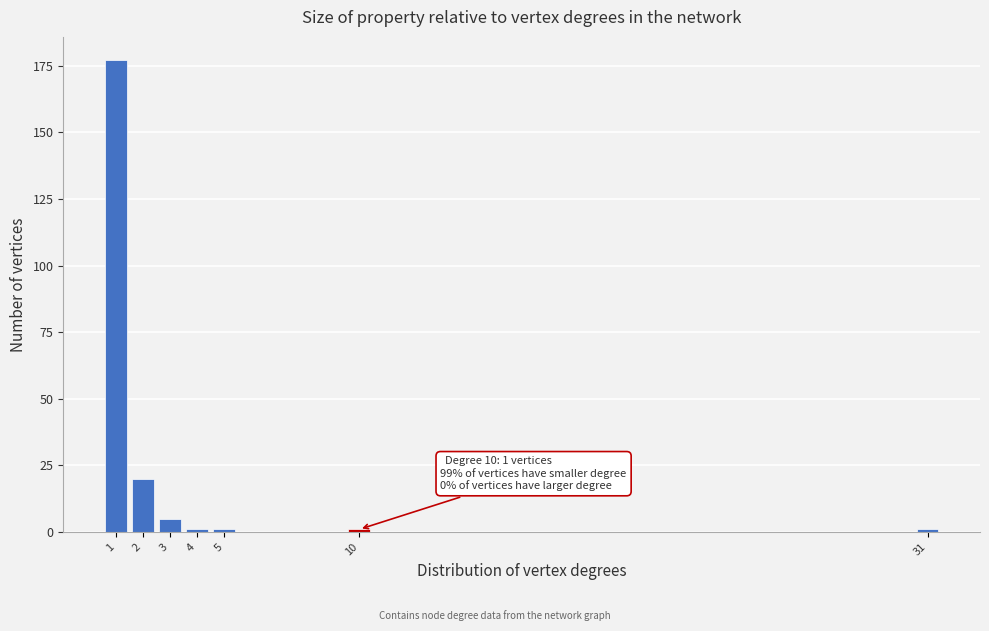

Reading left to right, what are all the values shown in this chart?

177	20	5	1	1	1	1